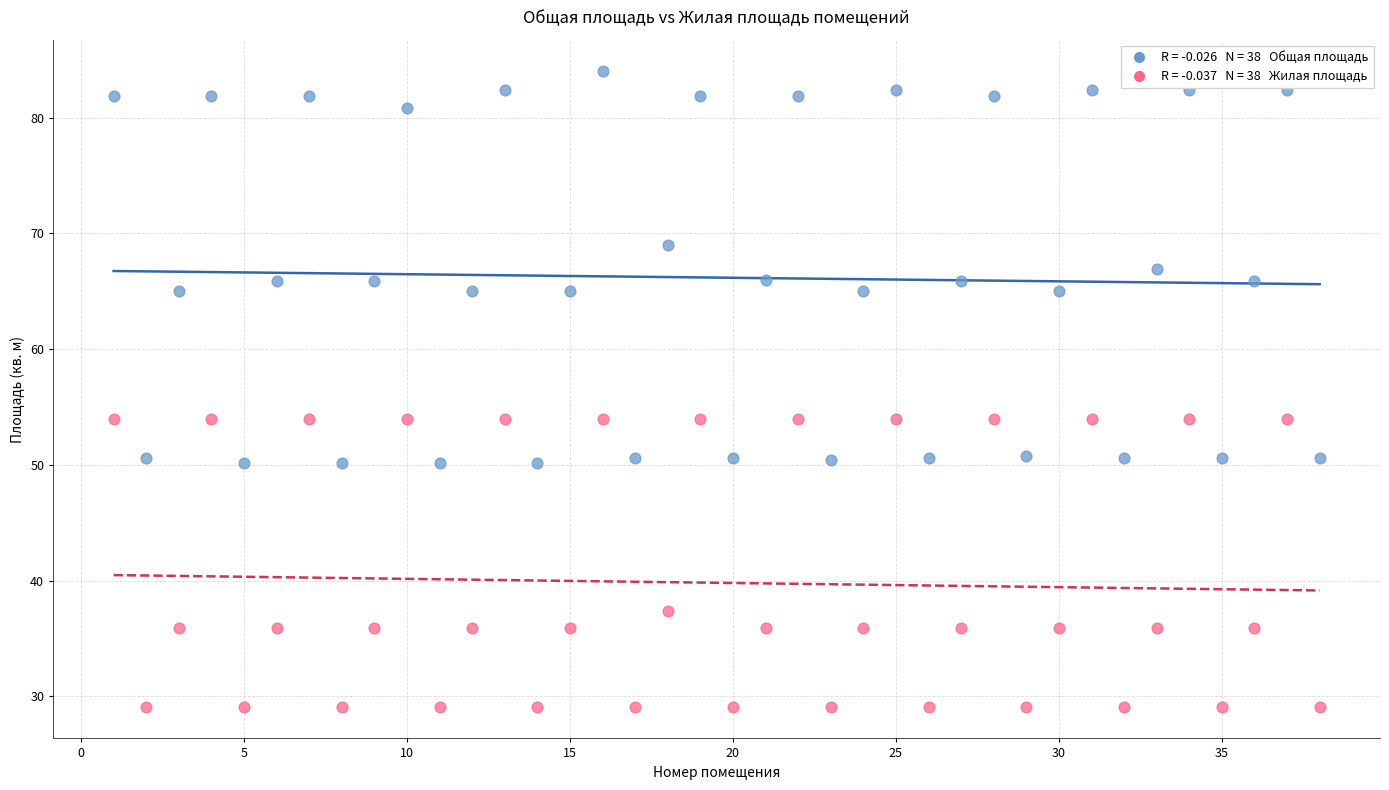

Across all data points, what is the range of X values (max minus min)?

37.0